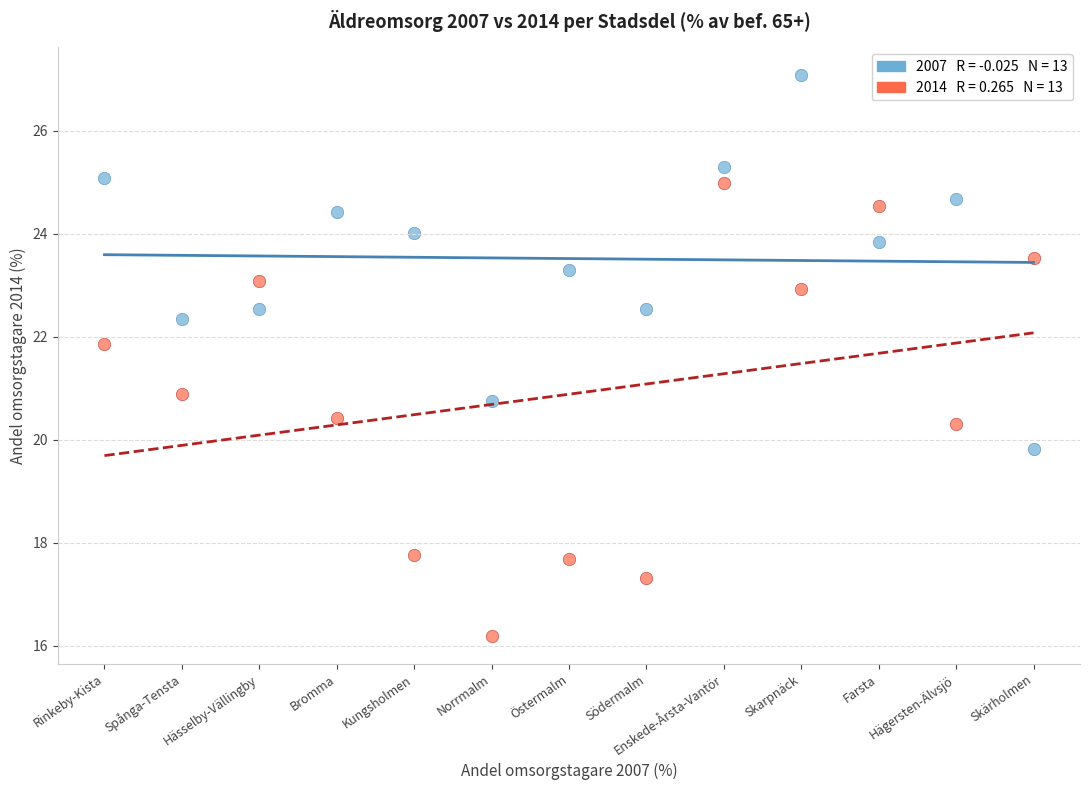

Across all data points, what is the range of Y values (max minus min)?

10.9